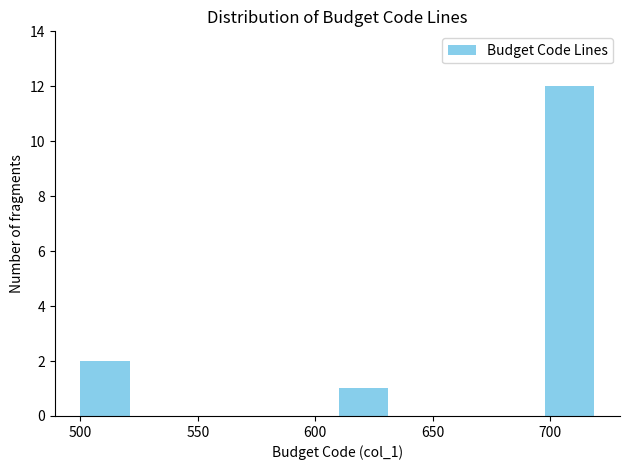

Reading left to right, list every bar in this chart as the range it spans on the x-axis followed by its height. Neither the bar edges nor the heights are printed on the chart, so give them approximately, as read against the axes.

500 to 522: 2
522 to 544: 0
544 to 566: 0
566 to 588: 0
588 to 610: 0
610 to 632: 1
632 to 654: 0
654 to 676: 0
676 to 698: 0
698 to 720: 12